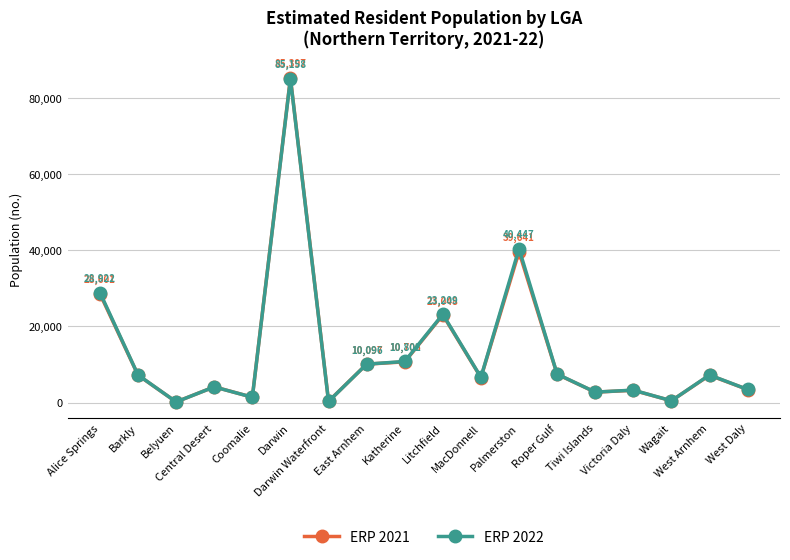

The value of ERP 2022 at MacDonnell is 6640. True or false?

True